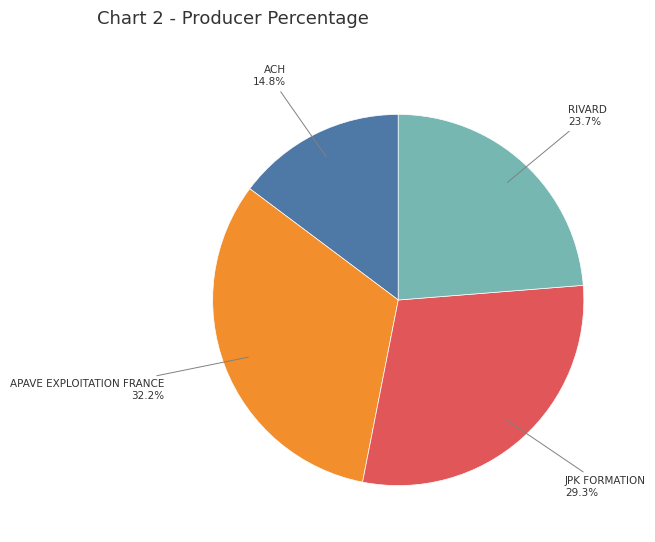

How many segments does this pie chart have?

4